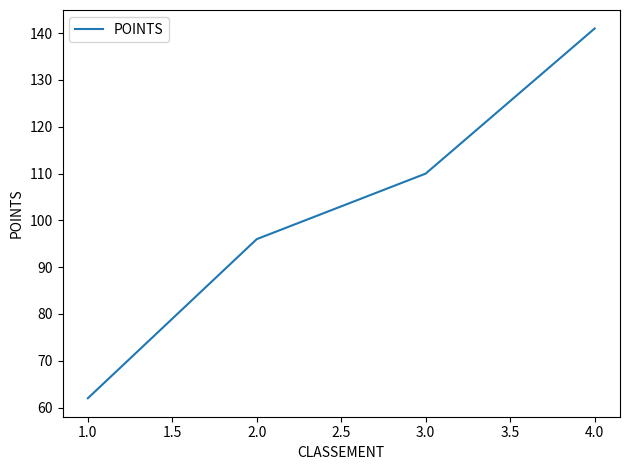

What position from the right is 1.0?

4